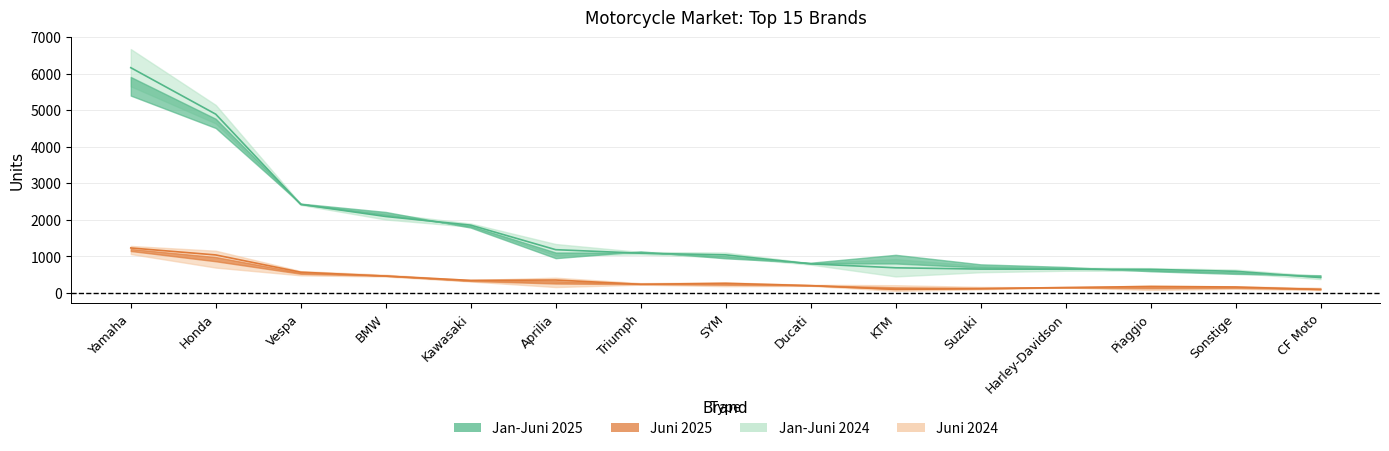

What is the sum of the Jan-Juni 2025 values at Ducati and KTM?

1470